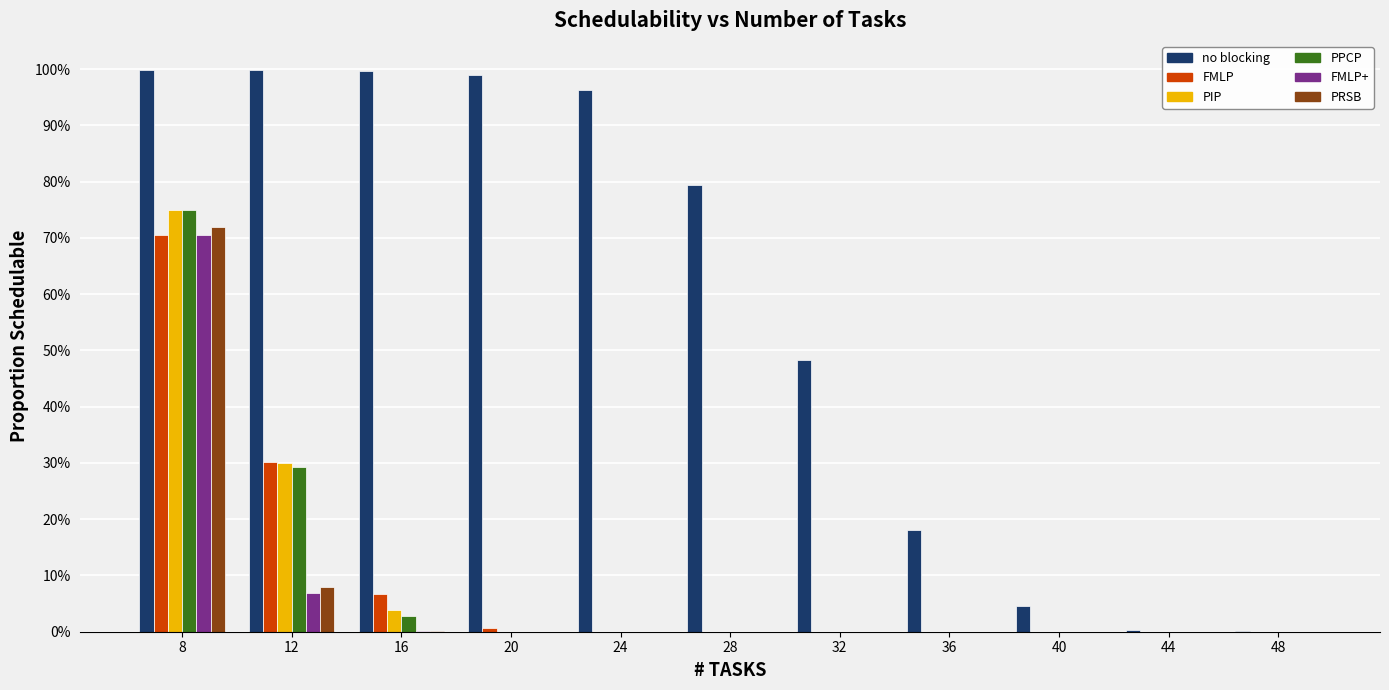

Reading left to right, list all the values displayed in this chart.

no blocking: 8=1.0	12=1.0	16=1.0	20=1.0	24=1.0	28=0.8	32=0.5	36=0.2	40=0.0	44=0.0	48=0.0
FMLP: 8=0.7	12=0.3	16=0.1	20=0.0	24=0.0	28=0.0	32=0.0	36=0.0	40=0.0	44=0.0	48=0.0
PIP: 8=0.7	12=0.3	16=0.0	20=0.0	24=0.0	28=0.0	32=0.0	36=0.0	40=0.0	44=0.0	48=0.0
PPCP: 8=0.7	12=0.3	16=0.0	20=0.0	24=0.0	28=0.0	32=0.0	36=0.0	40=0.0	44=0.0	48=0.0
FMLP+: 8=0.7	12=0.1	16=0.0	20=0.0	24=0.0	28=0.0	32=0.0	36=0.0	40=0.0	44=0.0	48=0.0
PRSB: 8=0.7	12=0.1	16=0.0	20=0.0	24=0.0	28=0.0	32=0.0	36=0.0	40=0.0	44=0.0	48=0.0